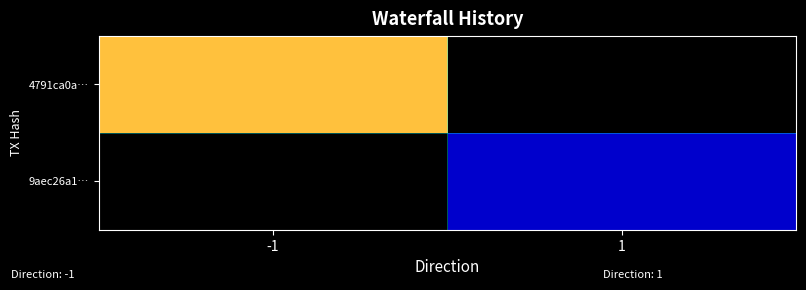

At which category does the chart reach its minimum across all series?

1